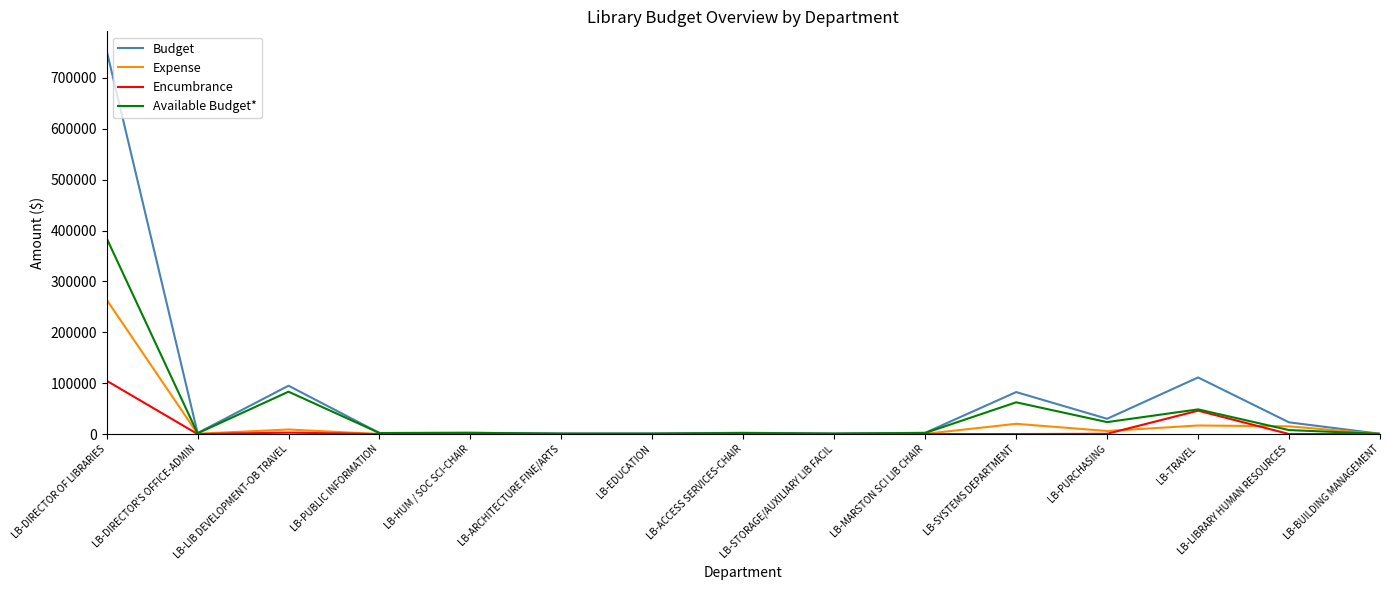

What is the maximum value shown in the chart?

753876.0